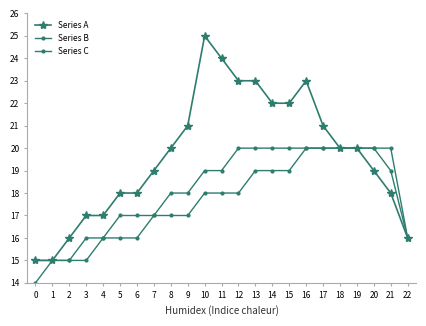

What is the difference between the second highest and minimum values in the Series B series?

5